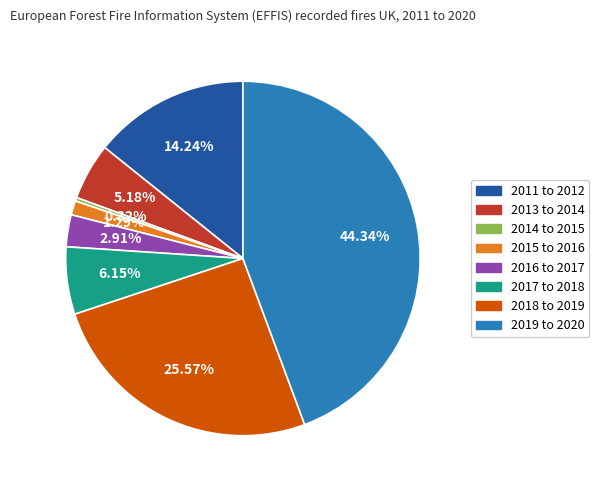

Is it true that 2016 to 2017 is 3% of the pie?

True